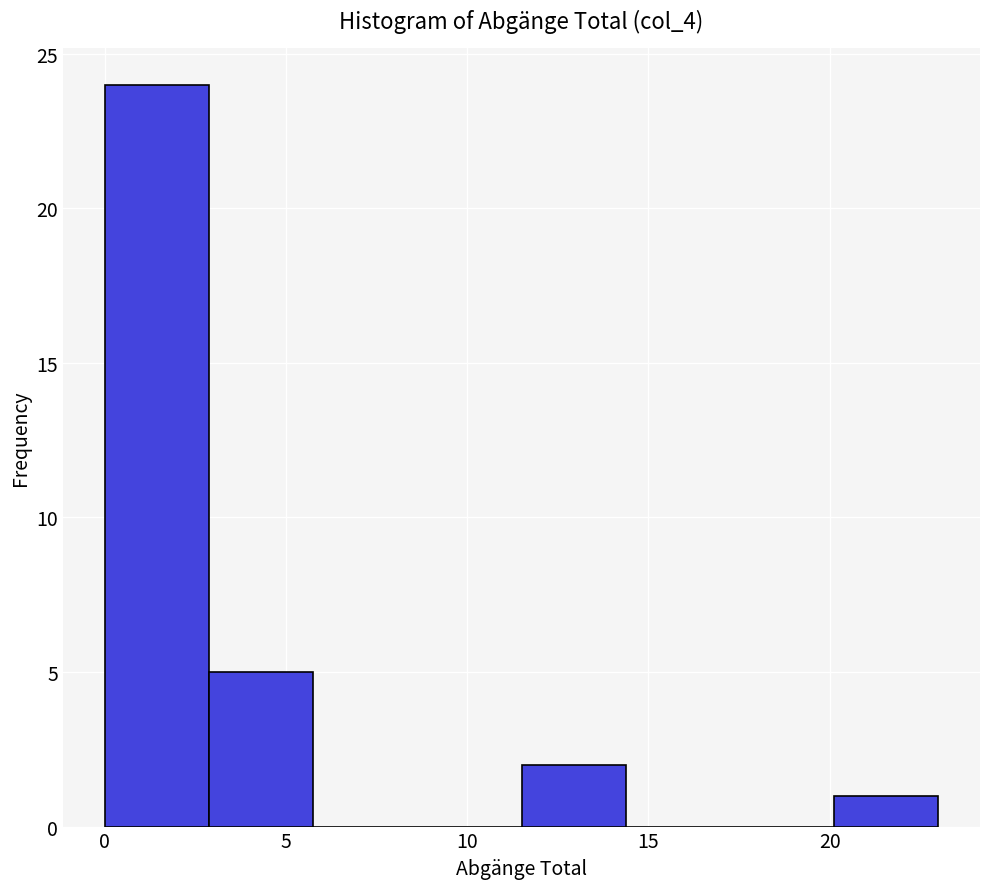

Reading left to right, list every bar in this chart as the range it spans on the x-axis followed by its height. Neither the bar edges nor the heights are printed on the chart, so give them approximately, as read against the axes.

0.0 to 3.0: 24
3.0 to 6.0: 5
6.0 to 8.5: 0
8.5 to 11.5: 0
11.5 to 14.5: 2
14.5 to 17.5: 0
17.5 to 20.0: 0
20.0 to 23.0: 1